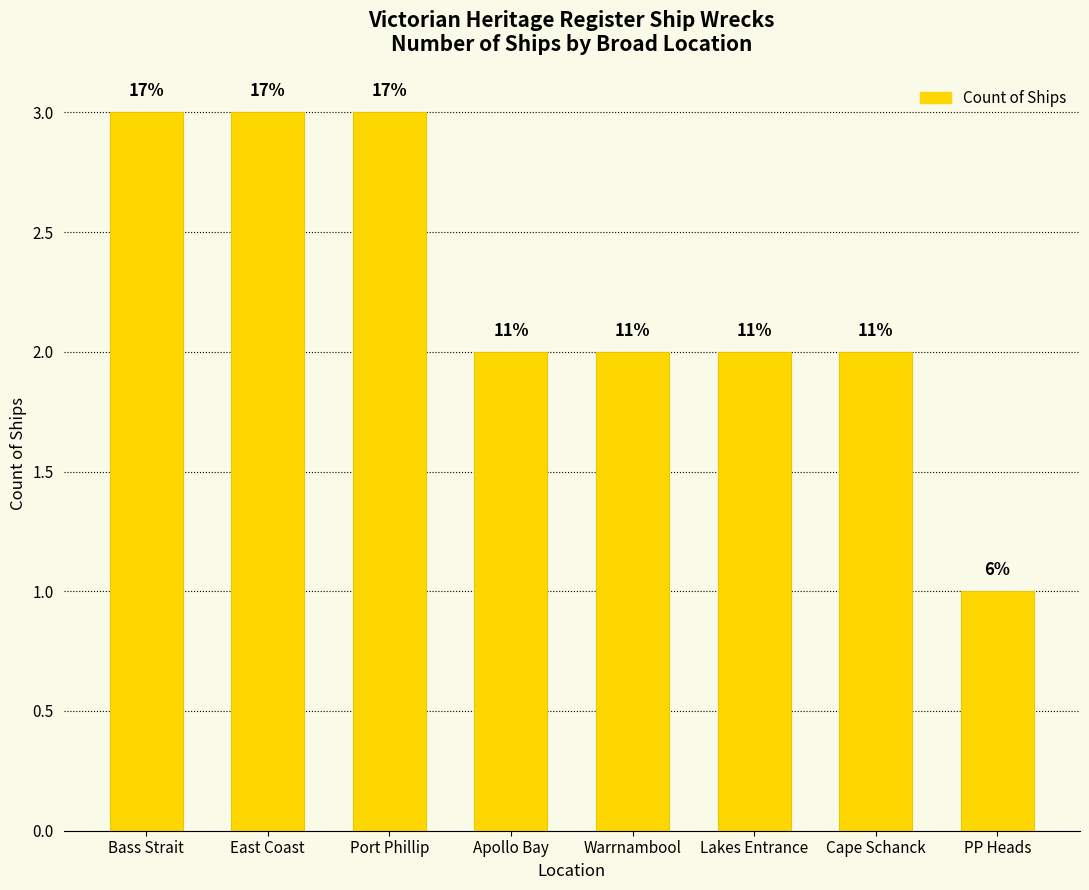

Are the bars horizontal?

No